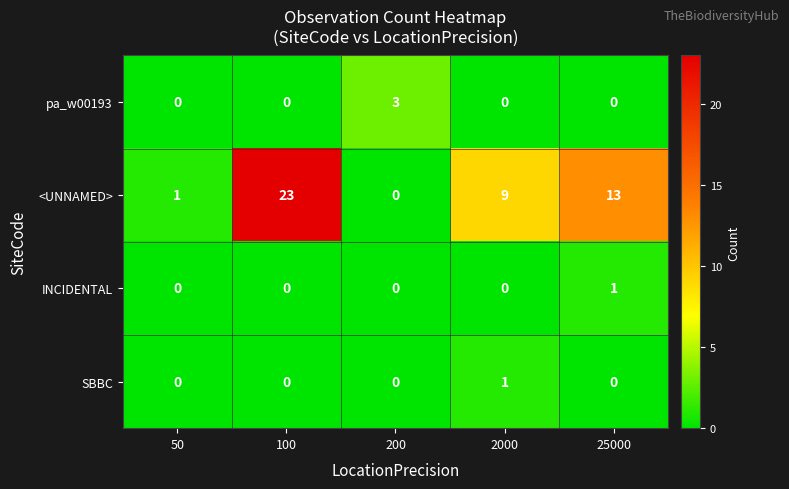

List the labels in order of <UNNAMED> value, largest first.

100, 25000, 2000, 50, 200